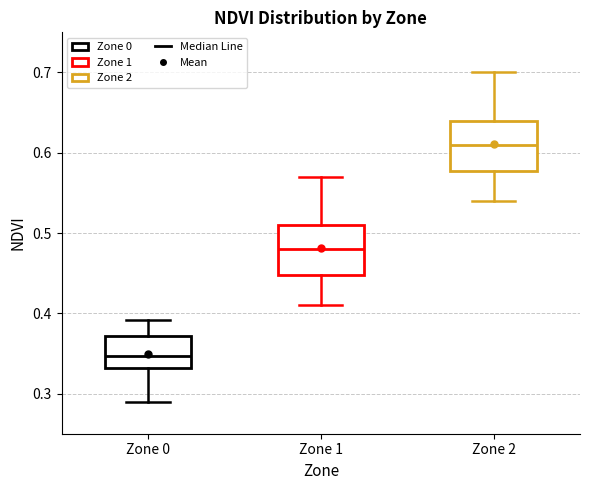

Reading left to right, read every box against the y-axis: the position of its median line, the range the box covers, and the ends of its whiskers. The values are not printed on the chart, so give them approximately, as read against the axis.

Zone 0: median 0.35, box 0.33 to 0.37, whiskers 0.29 to 0.39
Zone 1: median 0.48, box 0.45 to 0.51, whiskers 0.41 to 0.57
Zone 2: median 0.61, box 0.58 to 0.64, whiskers 0.54 to 0.70